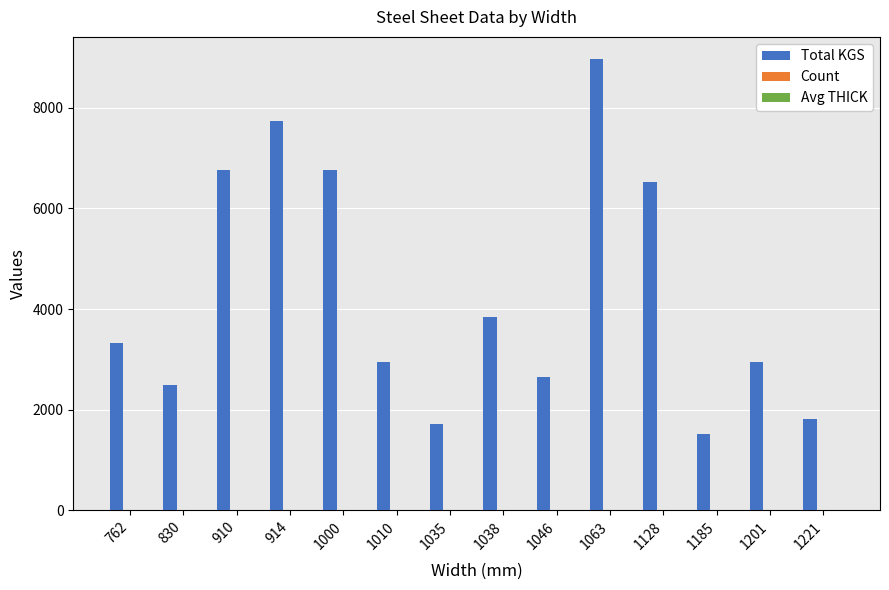

How many groups of bars are there?

14